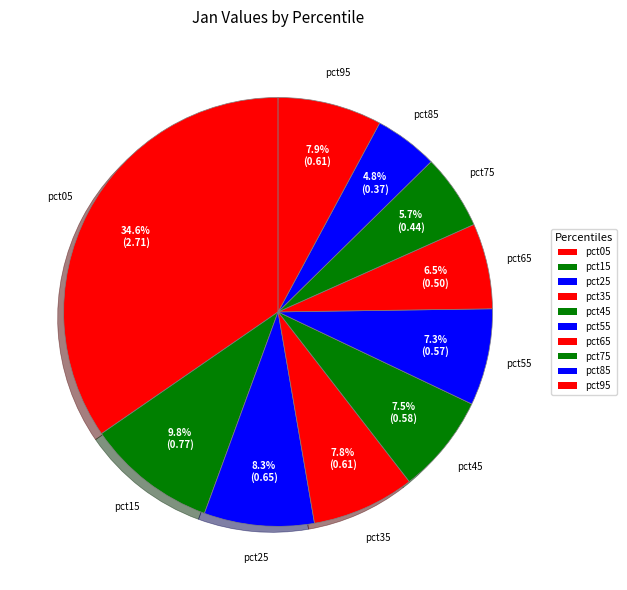

The pct95 slice represents 16% of the pie. True or false?

False